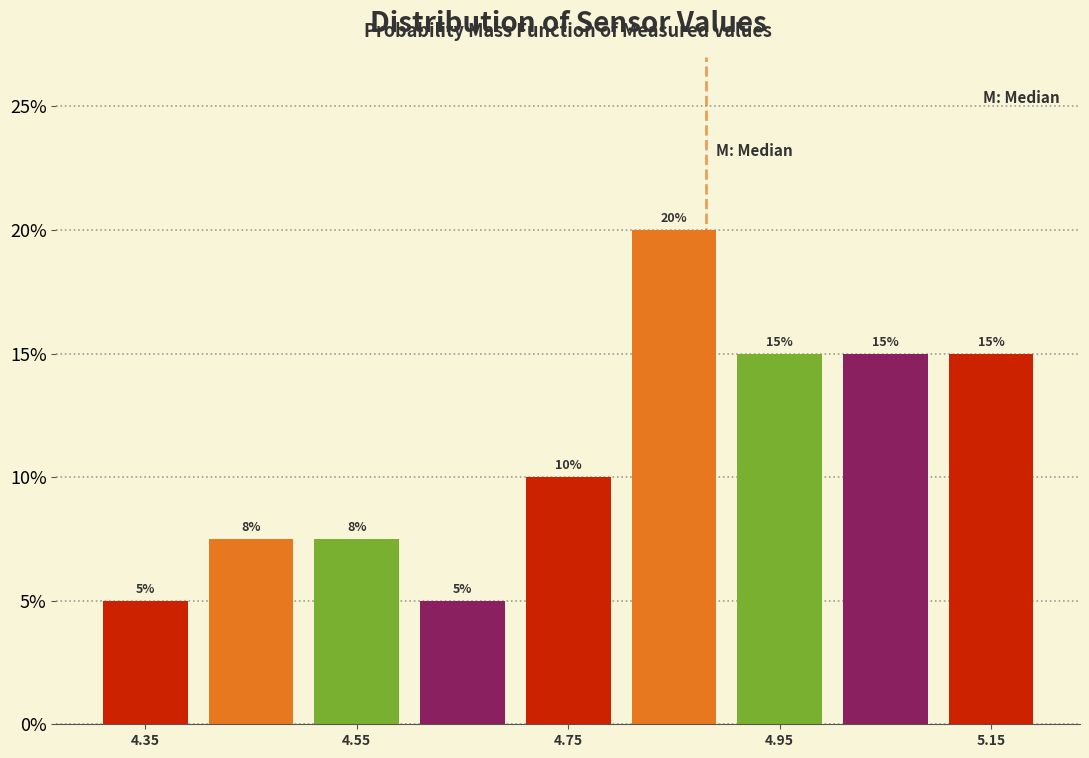

Over which range of the x-axis is the bar tallest?

4.8 to 4.9